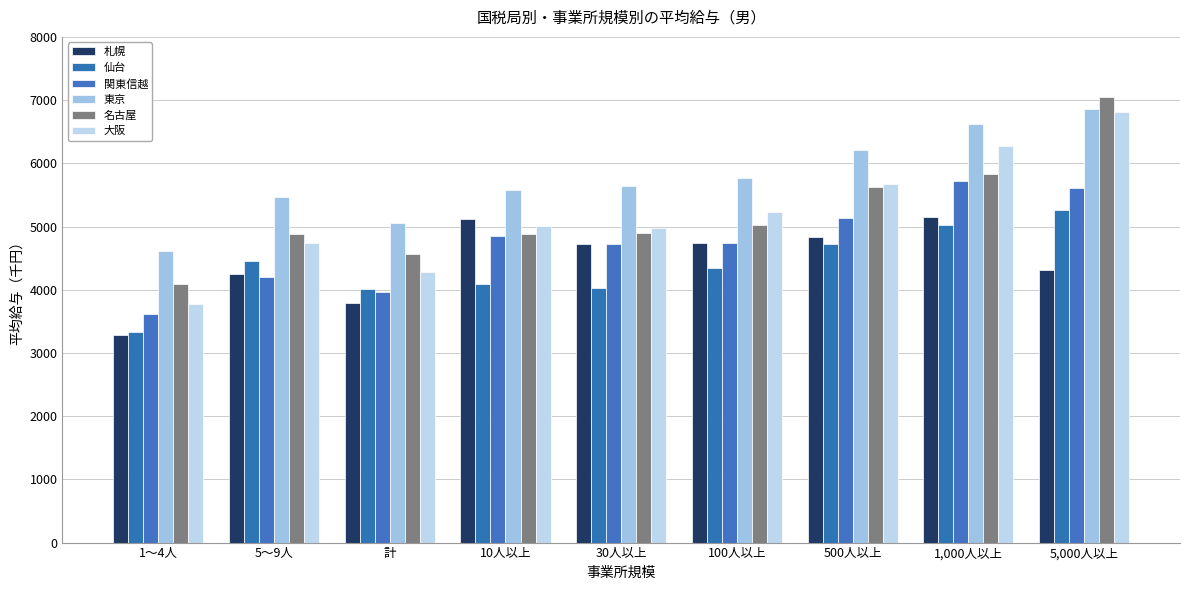

Which series has the largest total across all categories?

東京